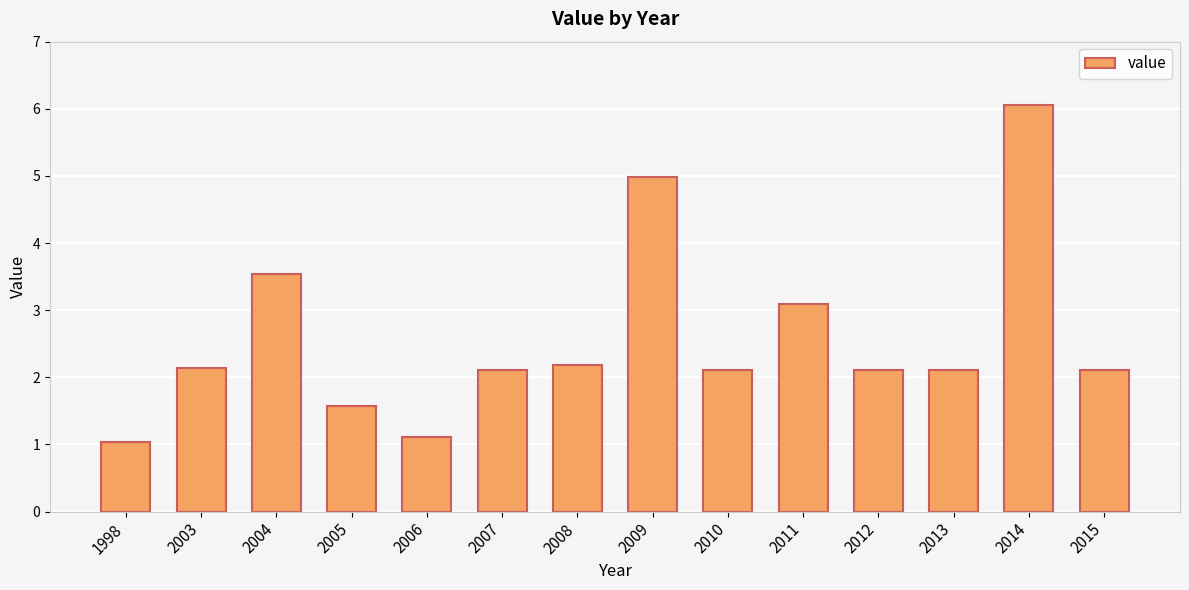

What is the minimum value shown in the chart?

1.0